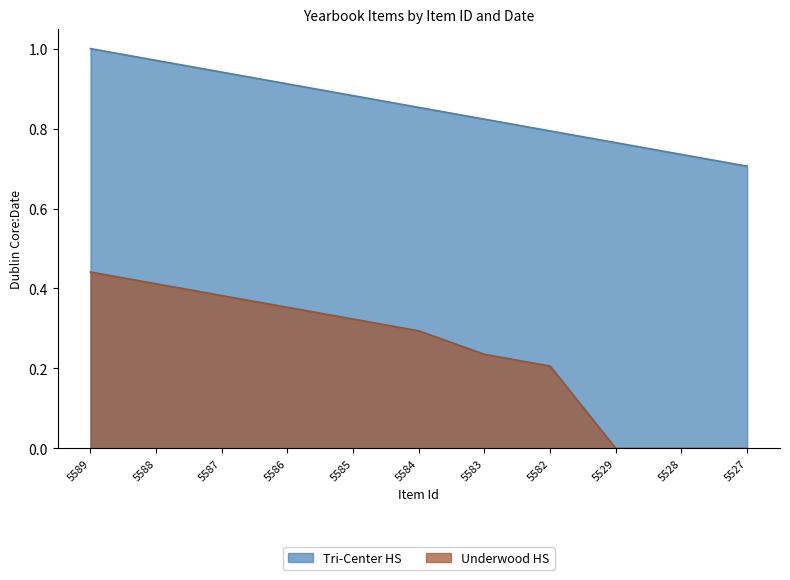

What is the sum of all values?

9.4